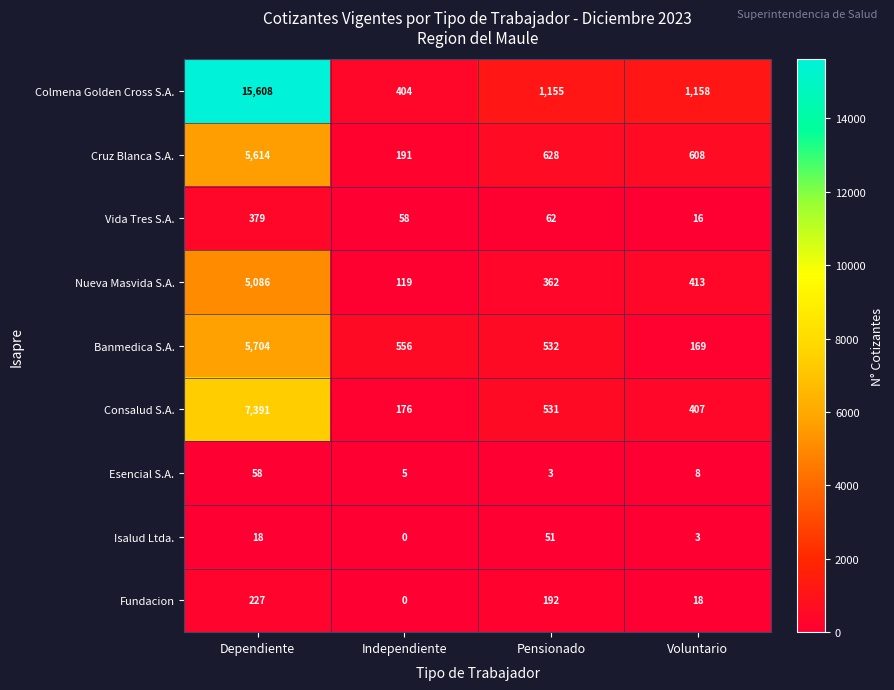

What is the difference between the maximum and second lowest values in the Fundacion series?

209